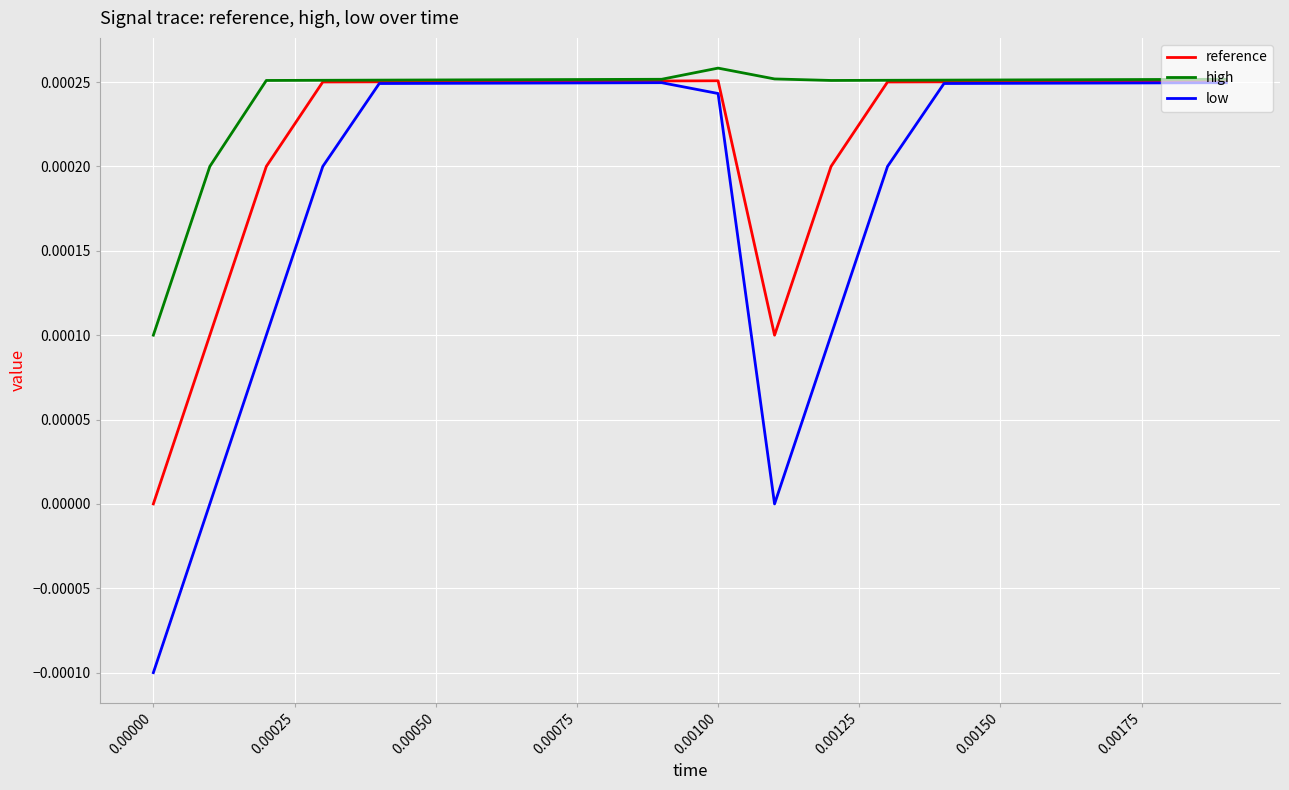

Rank the series by their average value, from lowest to highest.

low, reference, high